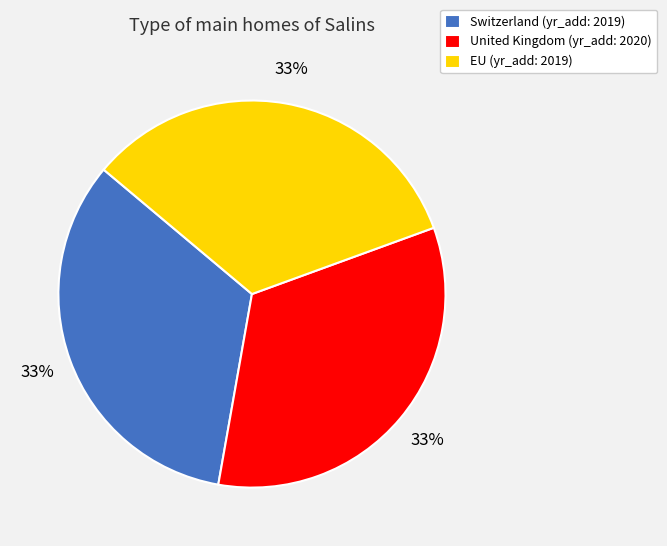

Is there a majority slice in this chart?

No